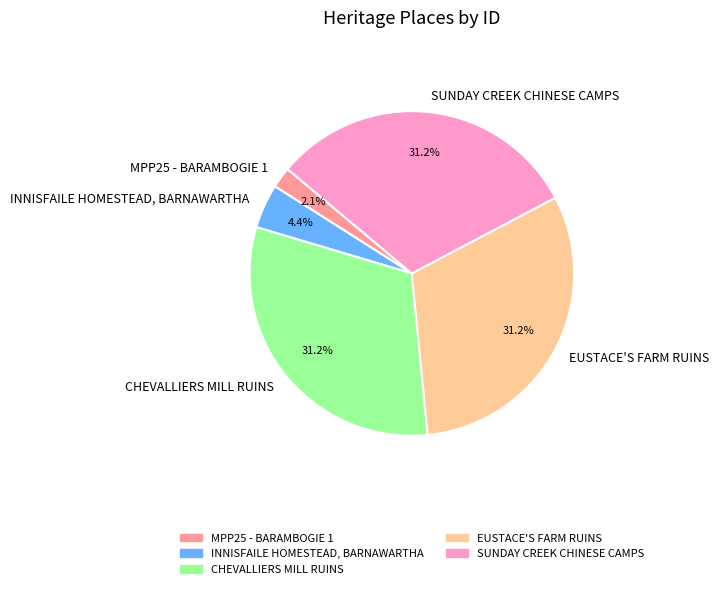

What percentage is the EUSTACE'S FARM RUINS slice, to the nearest percent?

31%